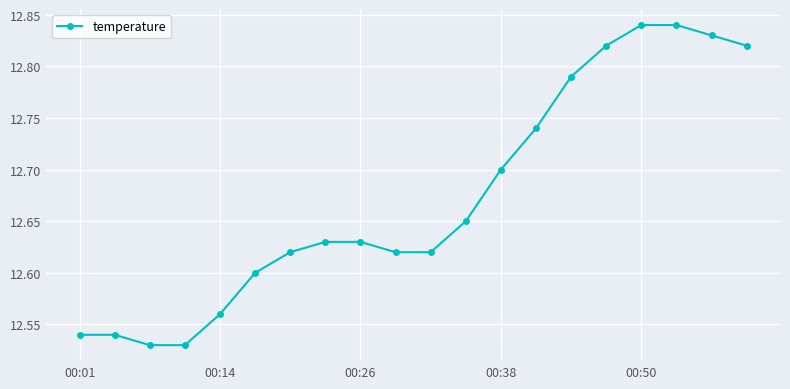

What is the difference between the maximum and minimum values?

0.3